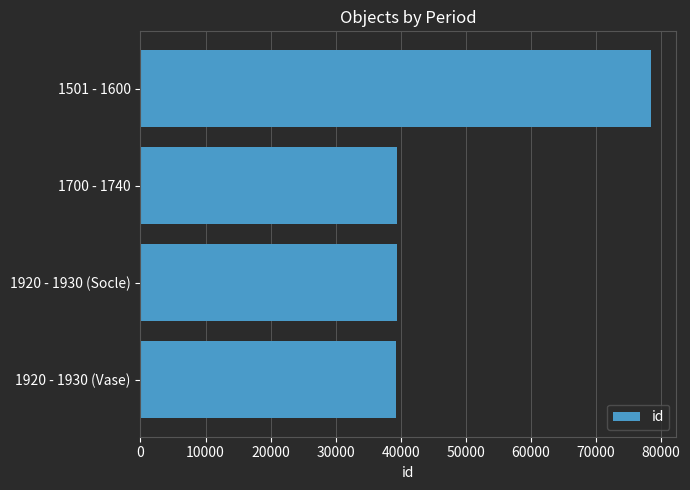

What is the value of the 4th bar from the top?

39362